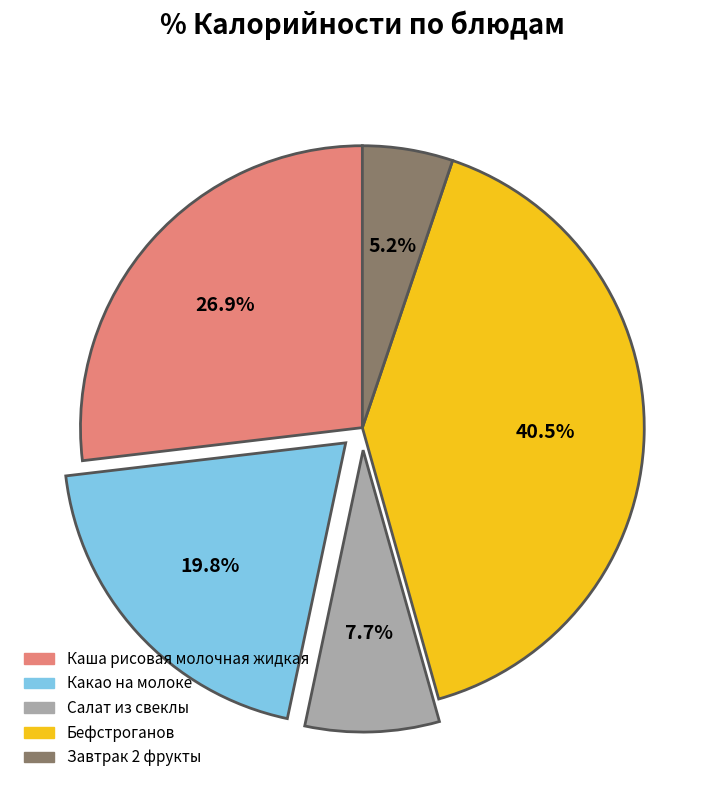

Which slice is the smallest?

Завтрак 2 фрукты